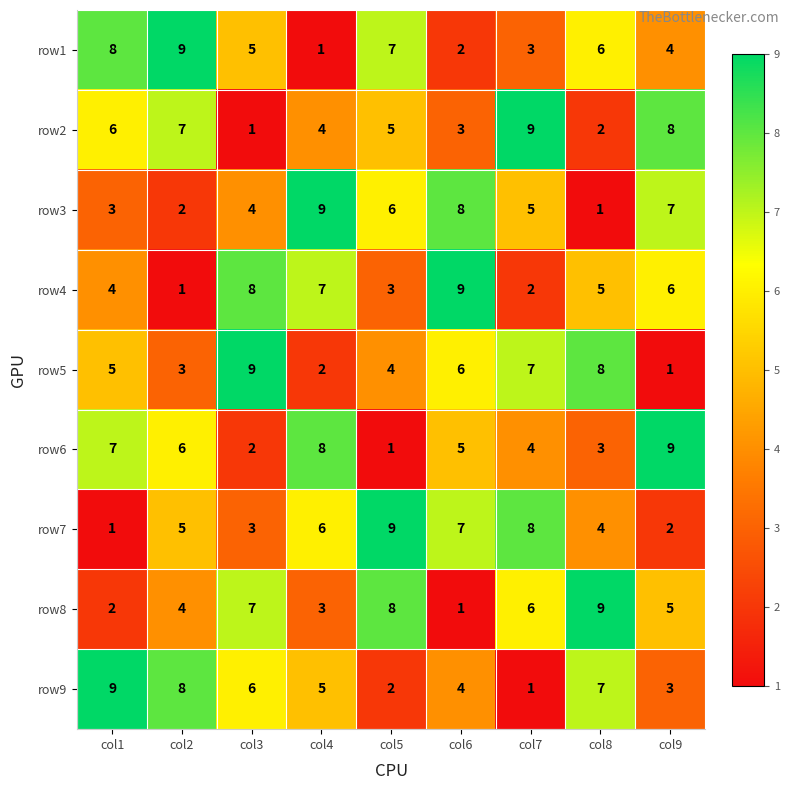

What is the difference between the maximum and minimum values in the row5 series?

8